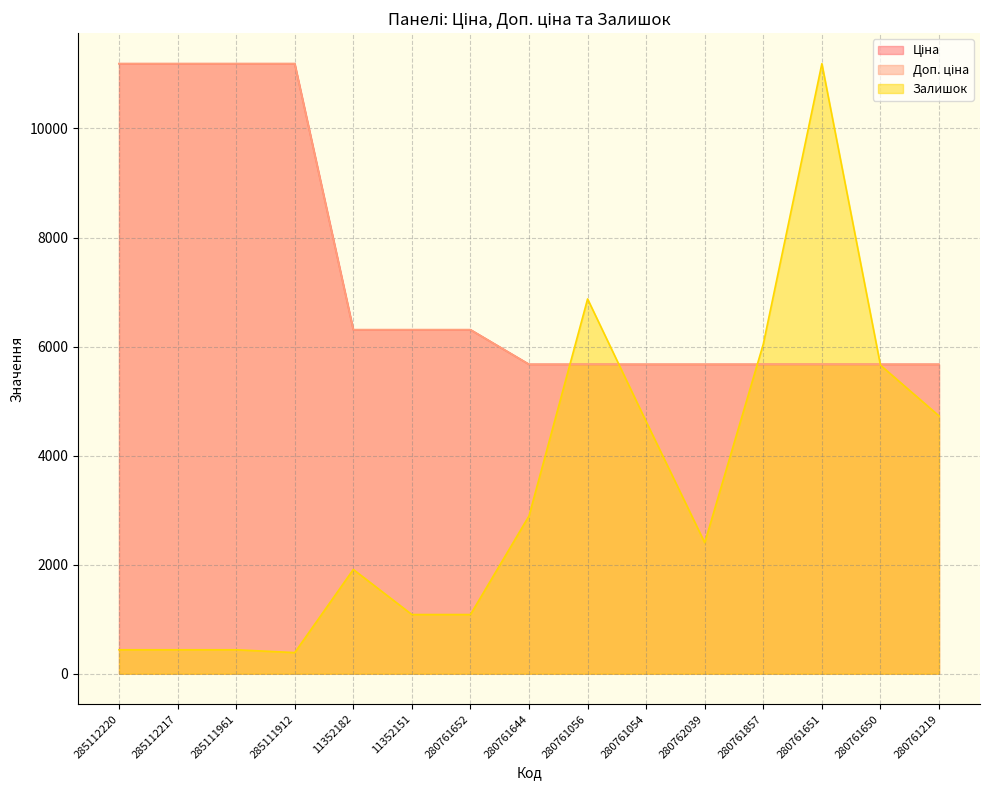

What is the smallest value displayed?

387.6